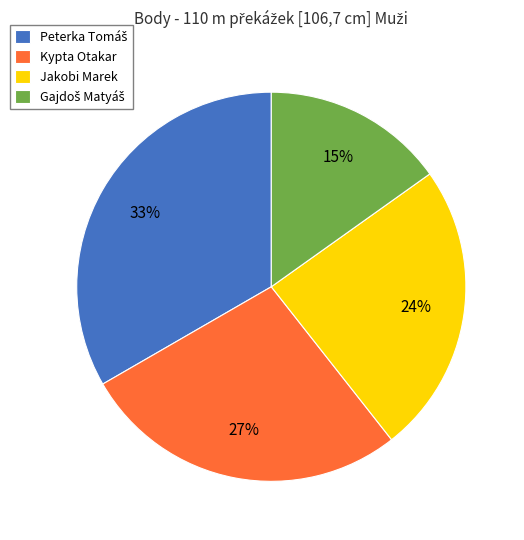

Is Jakobi Marek the majority of the pie?

No